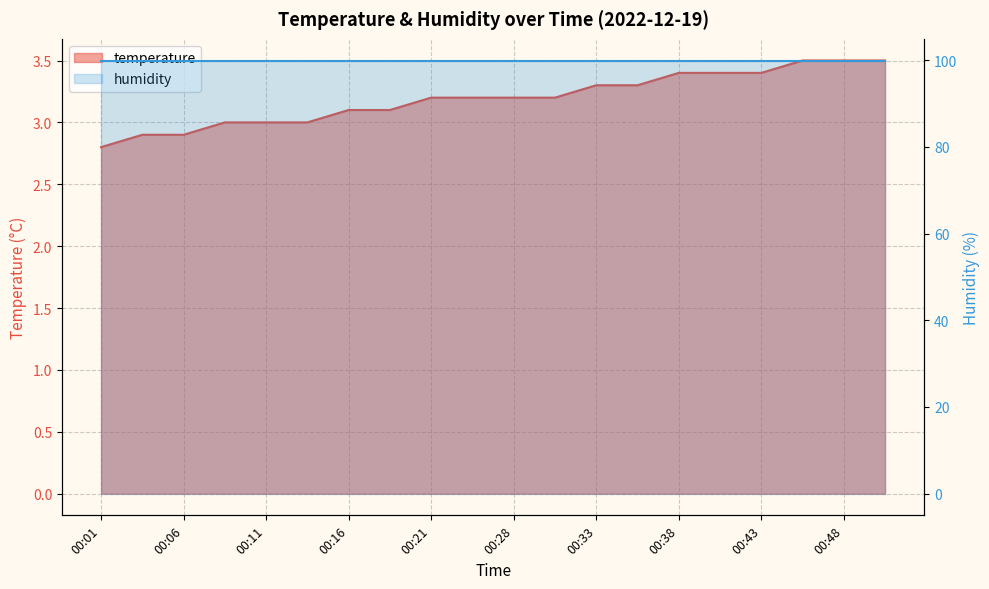

True or false: there are more than 0 points higher than both neighbors.

False